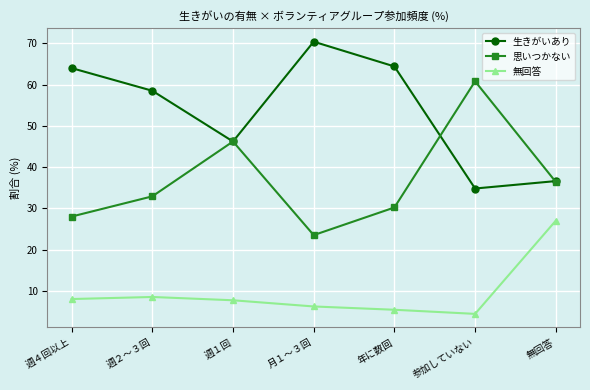

How many data points does each series have?

7